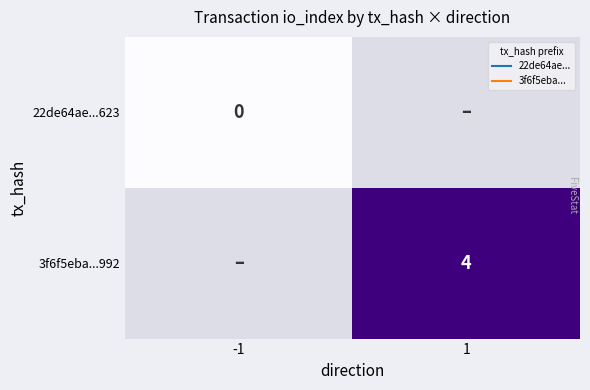

Which has a higher value, -1 or 1?

1